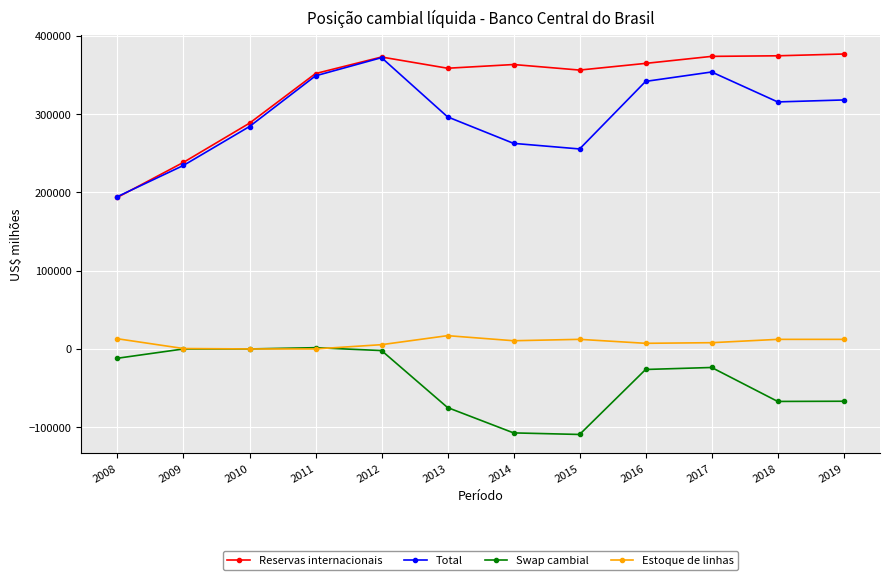

Where is the first local minimum for Reservas internacionais?

2013